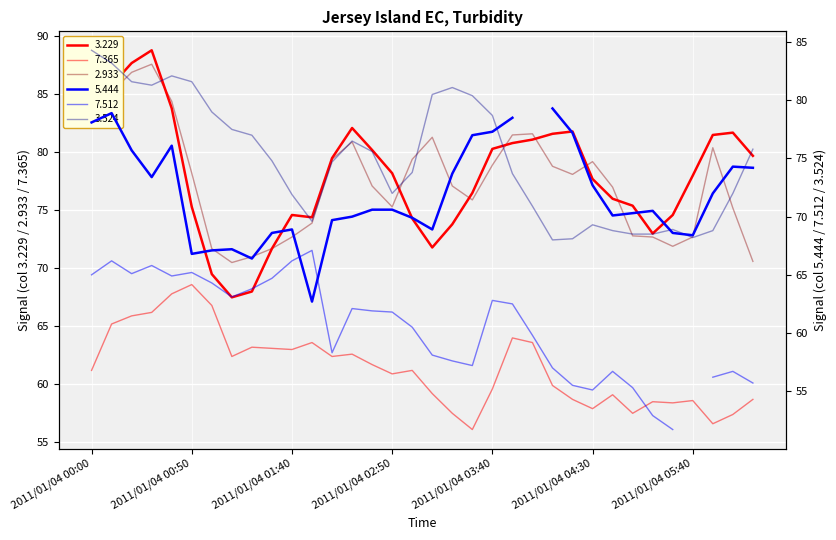

Which series has the largest total across all categories?

3.229